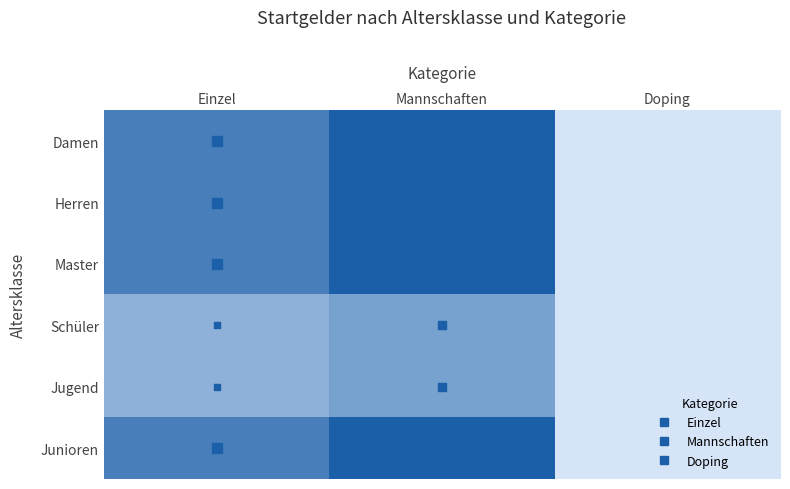

Reading left to right, extract all data points from this chart.

Damen: Einzel=24	Mannschaften=32	Doping=0
Herren: Einzel=24	Mannschaften=32	Doping=0
Master: Einzel=24	Mannschaften=32	Doping=0
Schüler: Einzel=12	Mannschaften=16	Doping=0
Jugend: Einzel=12	Mannschaften=16	Doping=0
Junioren: Einzel=24	Mannschaften=32	Doping=0